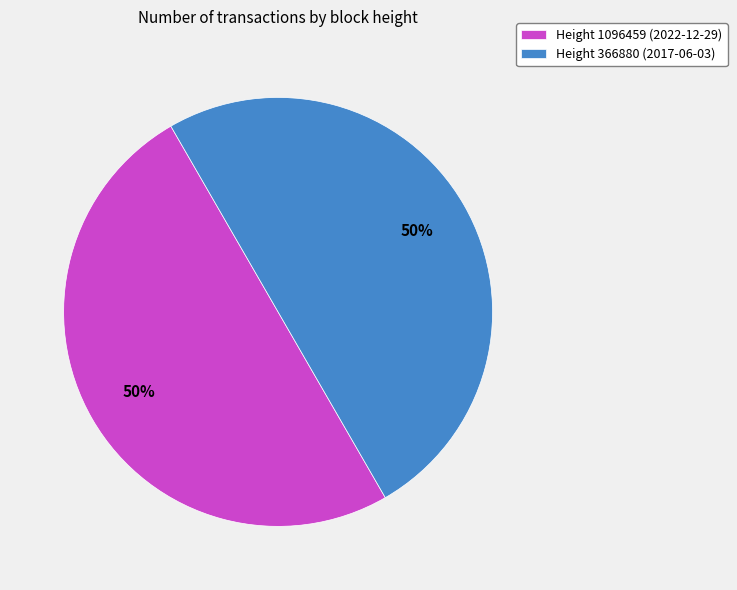

What is the ratio of the value at Height 366880 (2017-06-03) to the value at Height 1096459 (2022-12-29)?

1.0